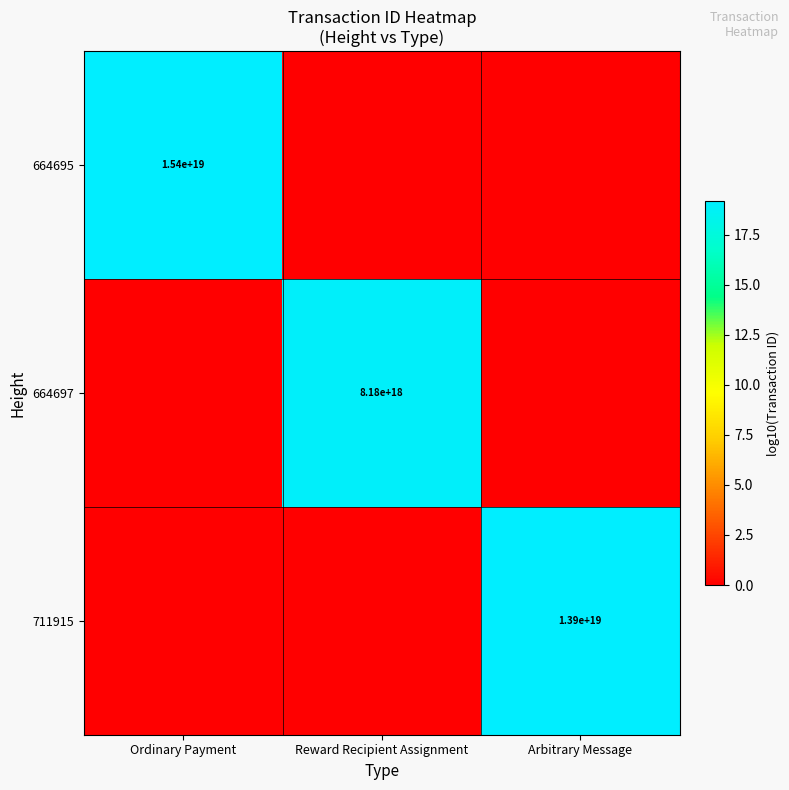

The 664695 series shows 29.7 at Ordinary Payment. True or false?

False